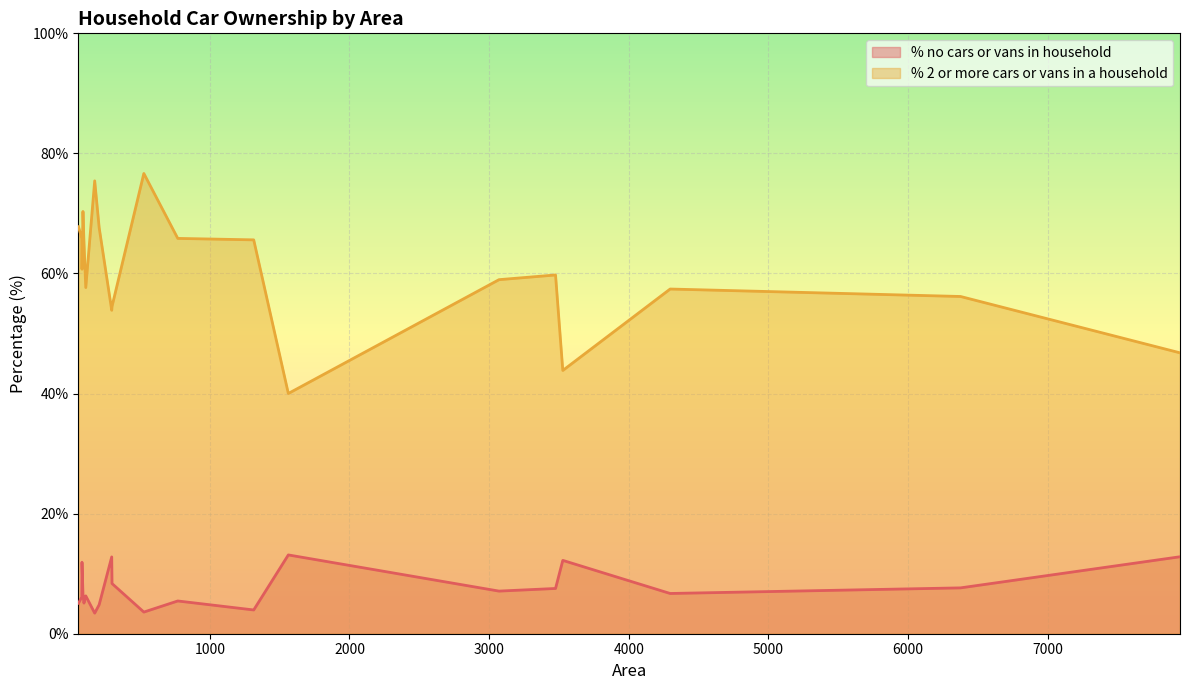

How many data points in % no cars or vans in household are less than 6?

7